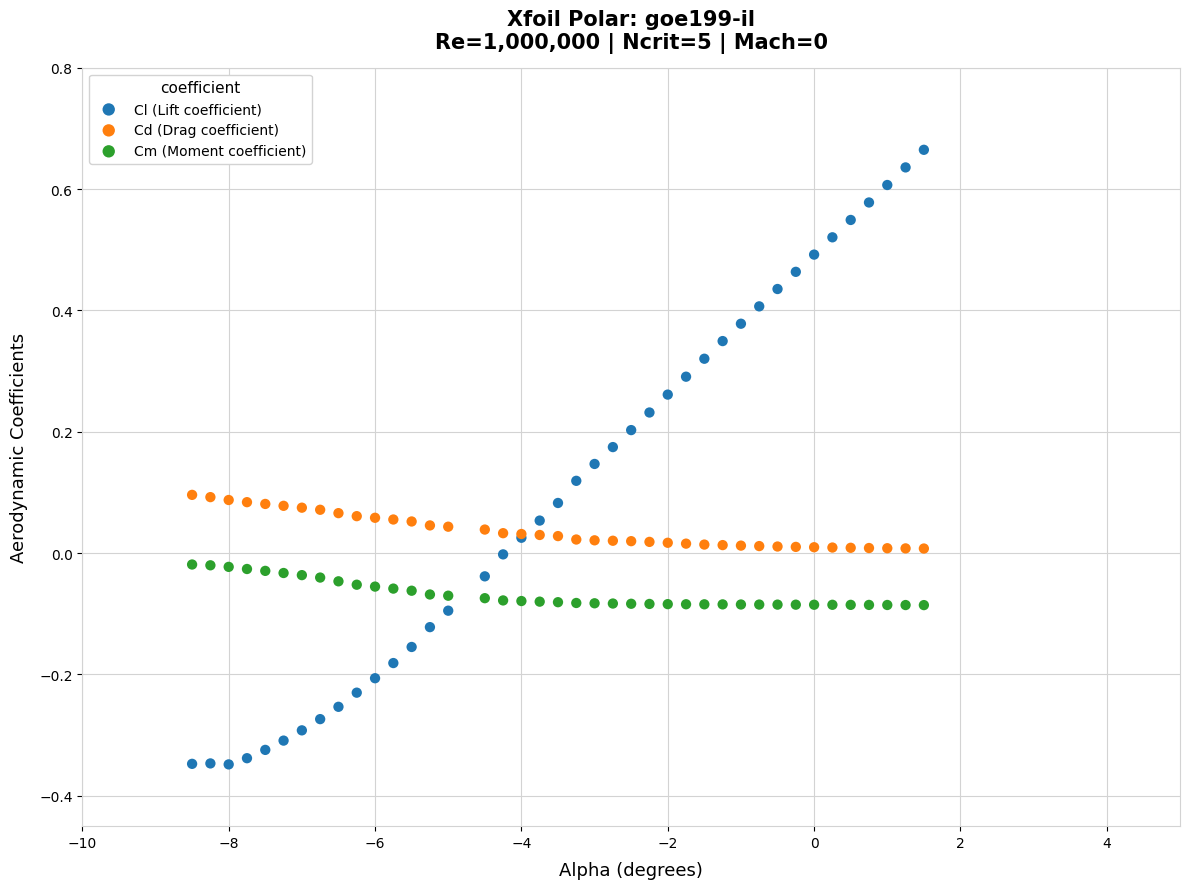

What is the X range (max minus min) for the scatter plot?

10.0